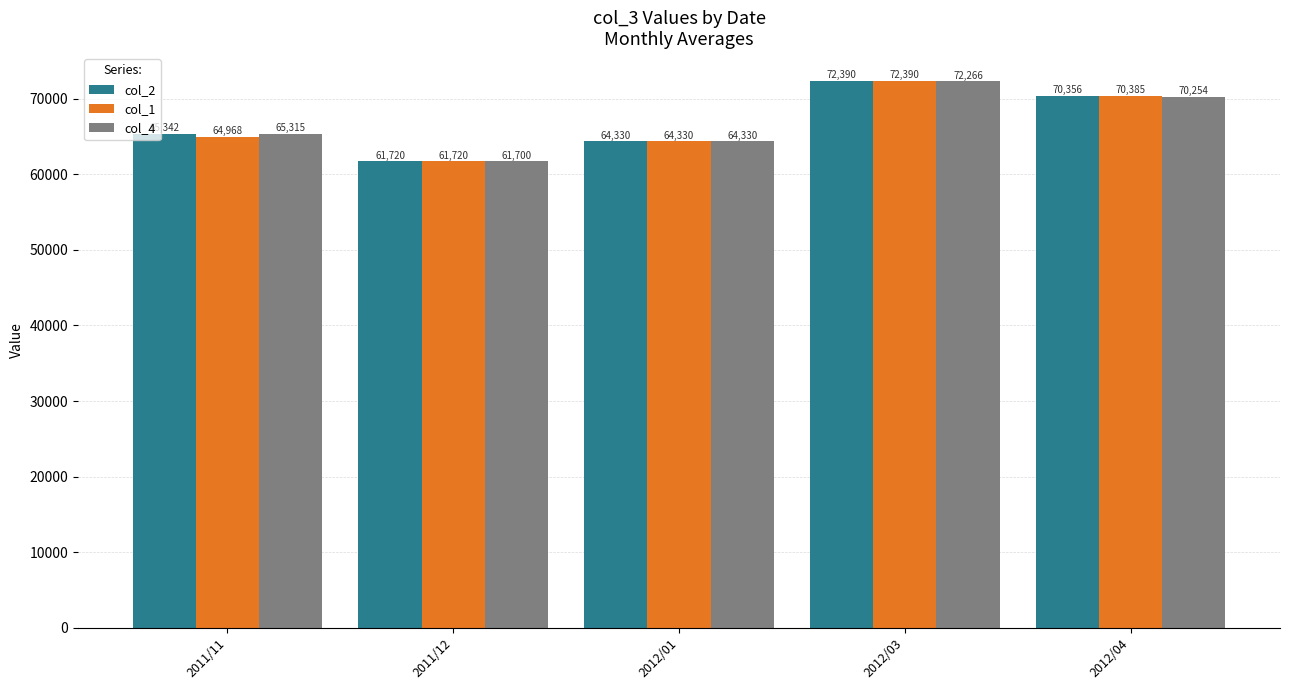

Does the chart contain any negative values?

No